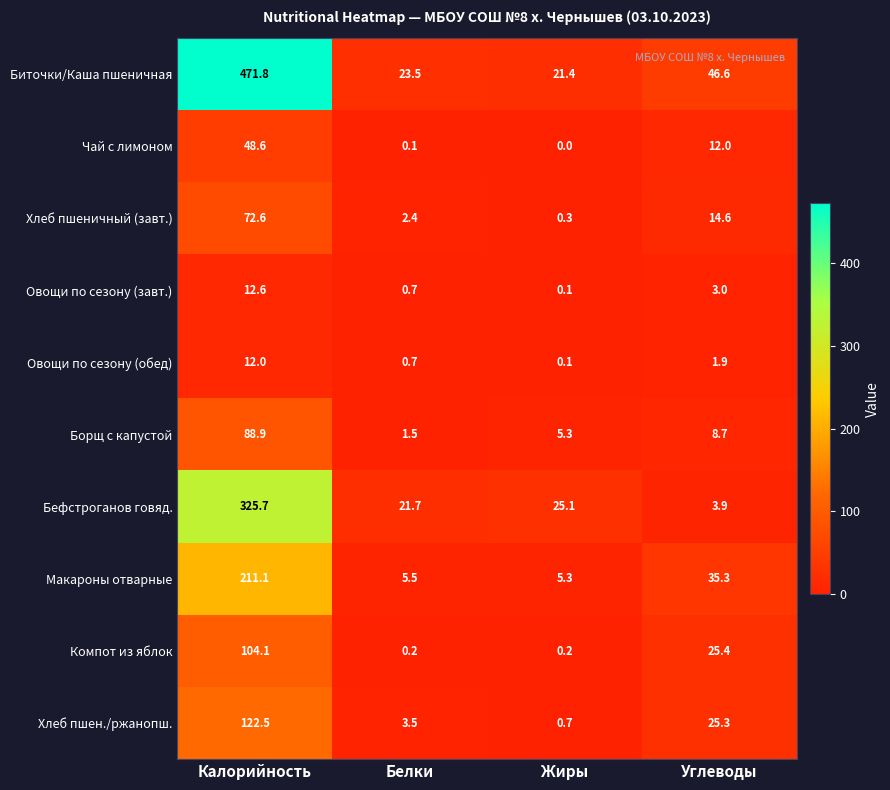

What is the difference between the second highest and minimum values in the Чай с лимоном series?

12.0